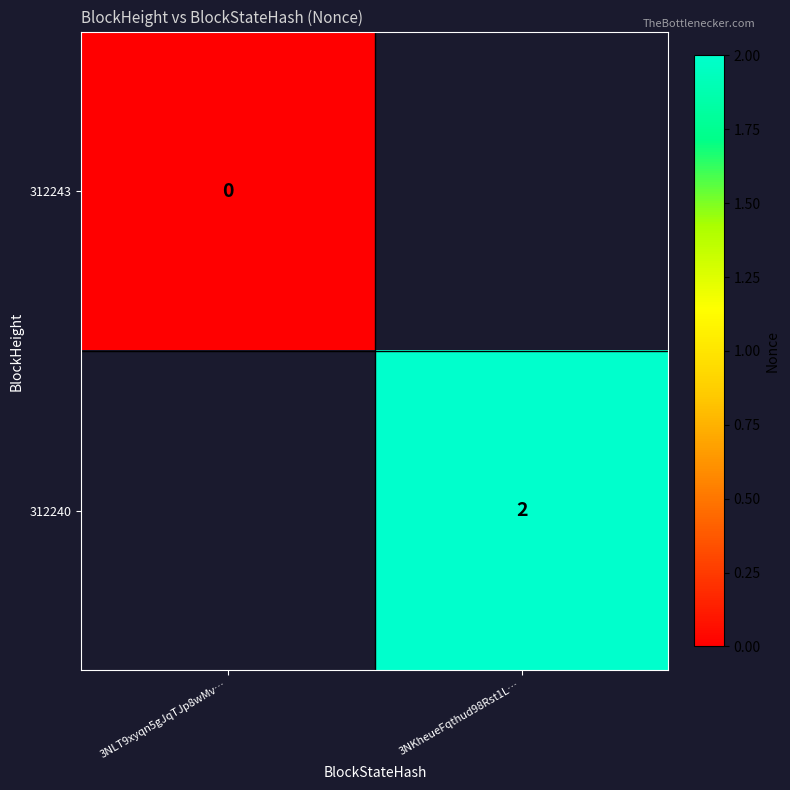

True or false: 312240 has a value of 2 at 3NKheueFqthud98Rst1L….

True